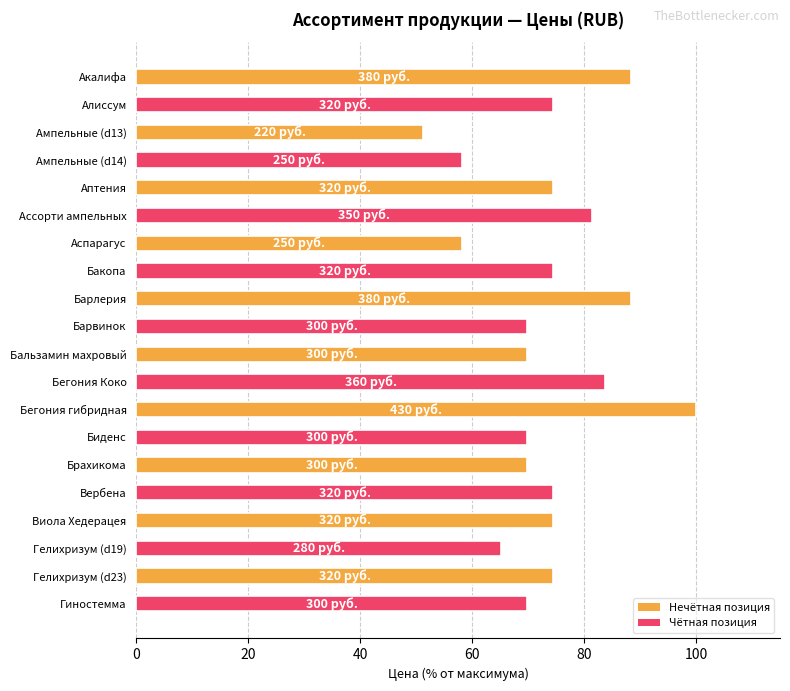

What is the value of the 15th bar from the top?

69.8